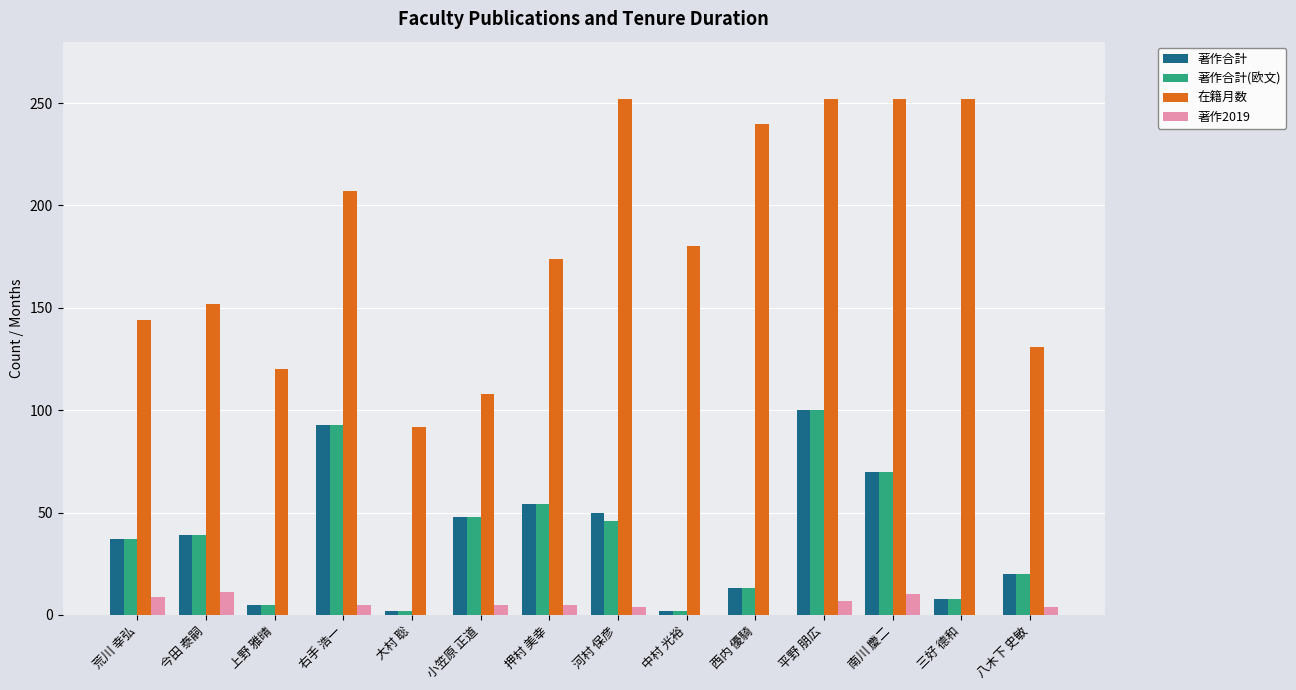

What is the maximum value for 在籍月数?

252